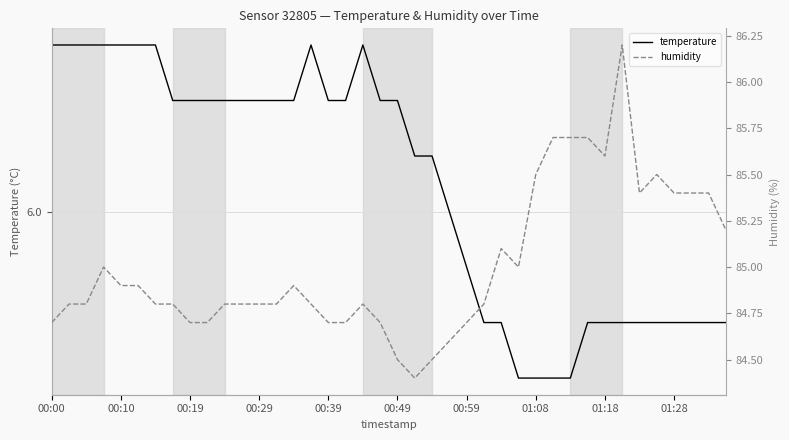

The value of humidity at 01:08 is 152.2. True or false?

False